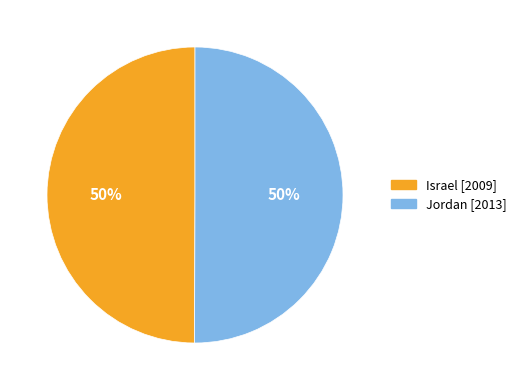

To the nearest percent, what portion does Jordan represent?

50%